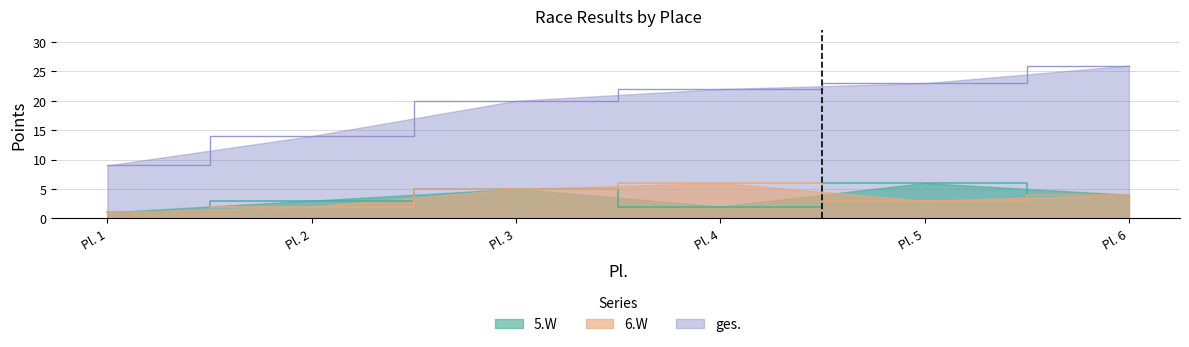

At how many categories does at least one series exceed 22?

2